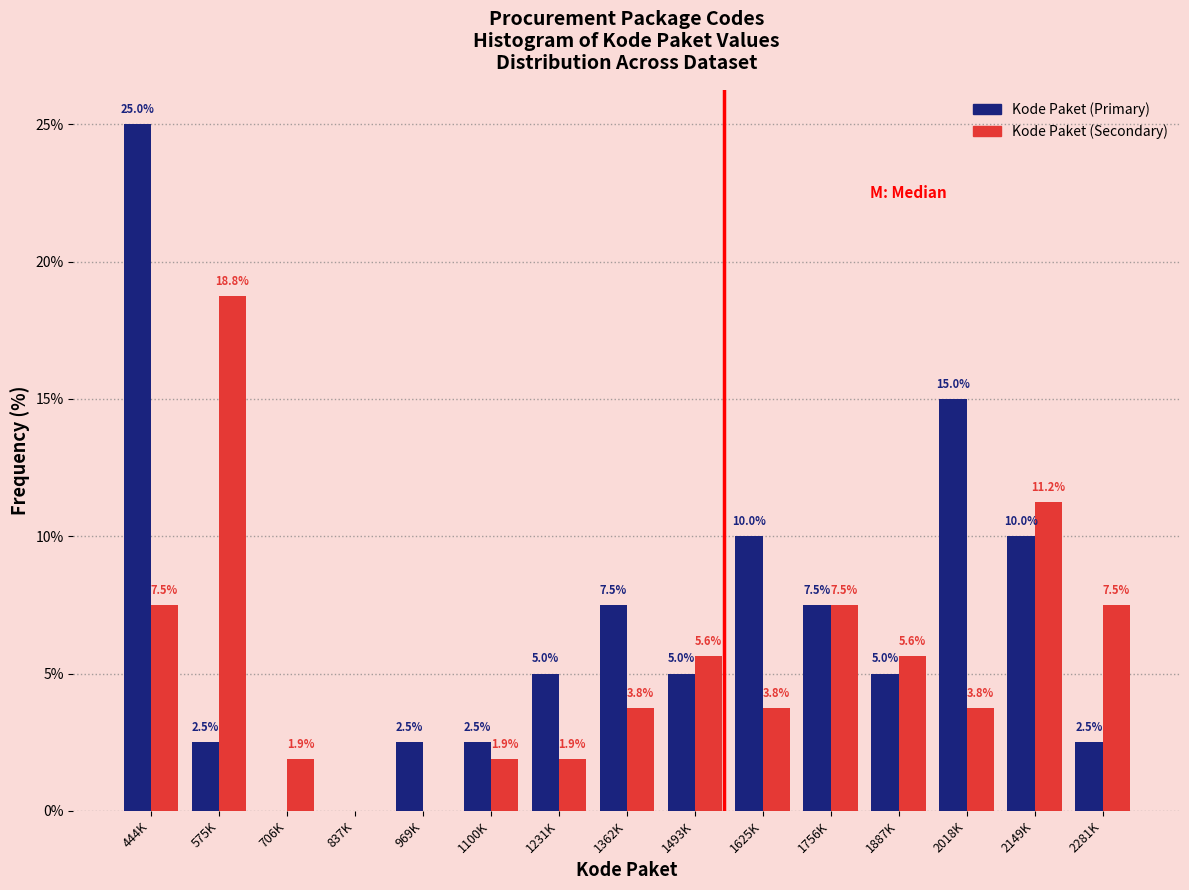

At which category is the sum across all series the highest?

444K